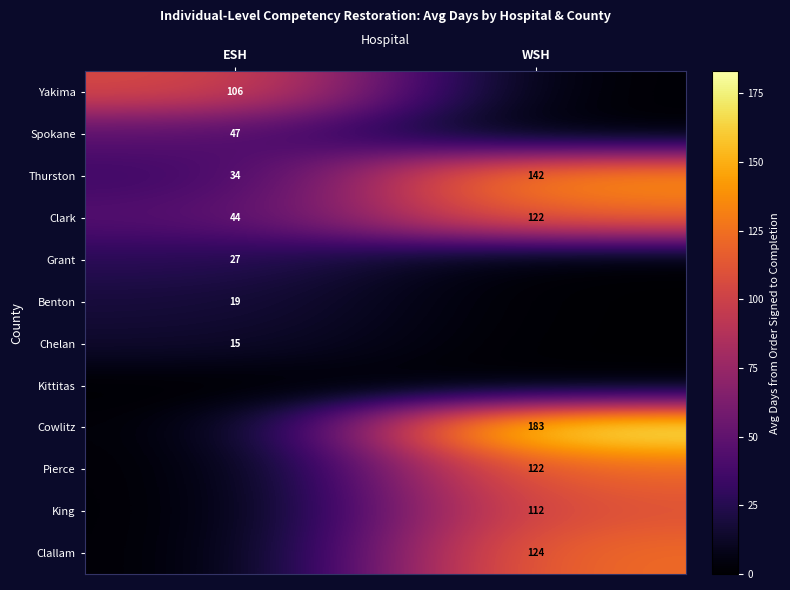

List the labels in order of Thurston value, largest first.

WSH, ESH